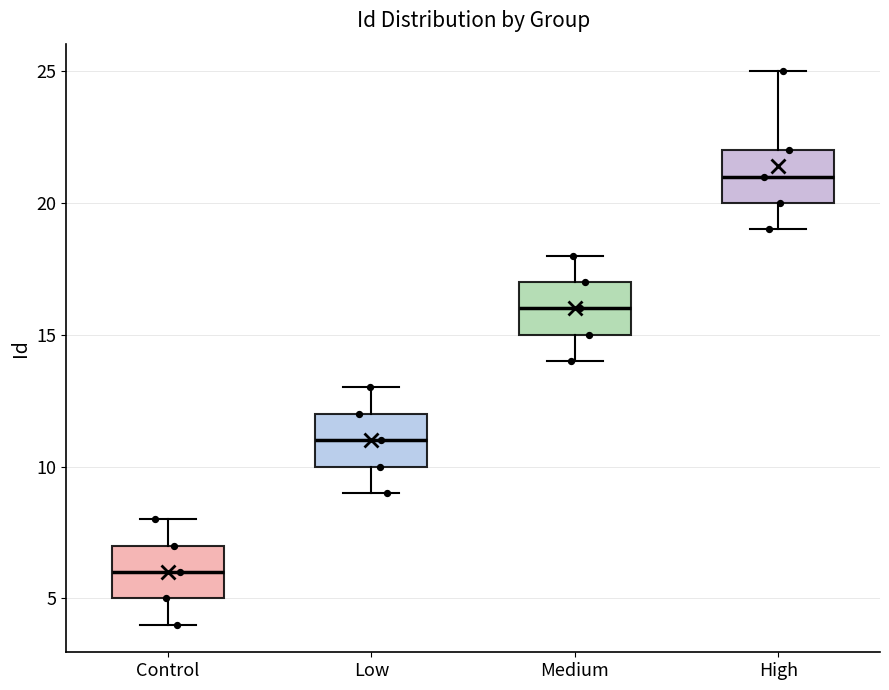

Reading left to right, transcribe this box plot: for each box, give where its median line is, the range the box spans, and where its two whiskers end, as read against the y-axis. The values are not printed on the chart, so give them approximately, as read against the axis.

Control: median 6, box 5 to 7, whiskers 4 to 8
Low: median 11, box 10 to 12, whiskers 9 to 13
Medium: median 16, box 15 to 17, whiskers 14 to 18
High: median 21, box 20 to 22, whiskers 19 to 25